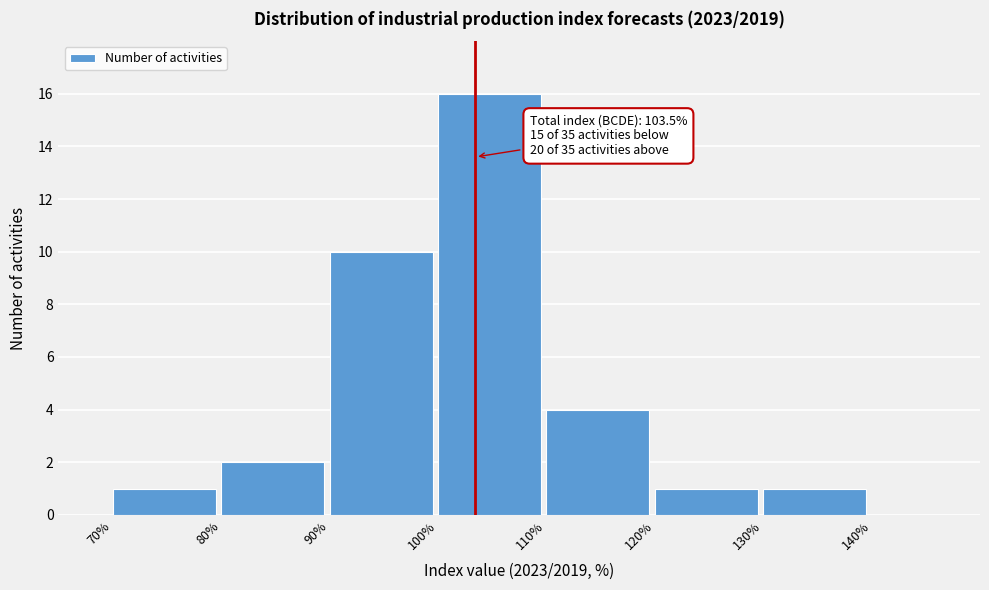

Over which range of the x-axis is the bar tallest?

100% to 110%